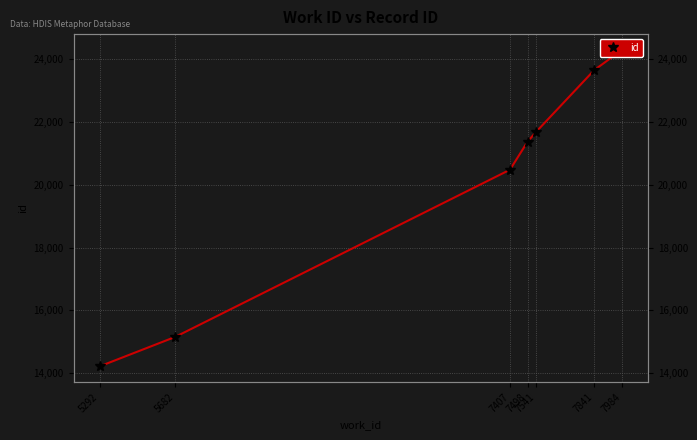

The chart shows a value of 5057 at 5292. True or false?

False